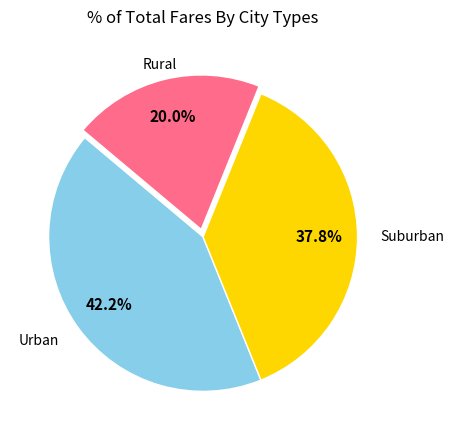

Is there any slice that represents more than half of the pie?

No